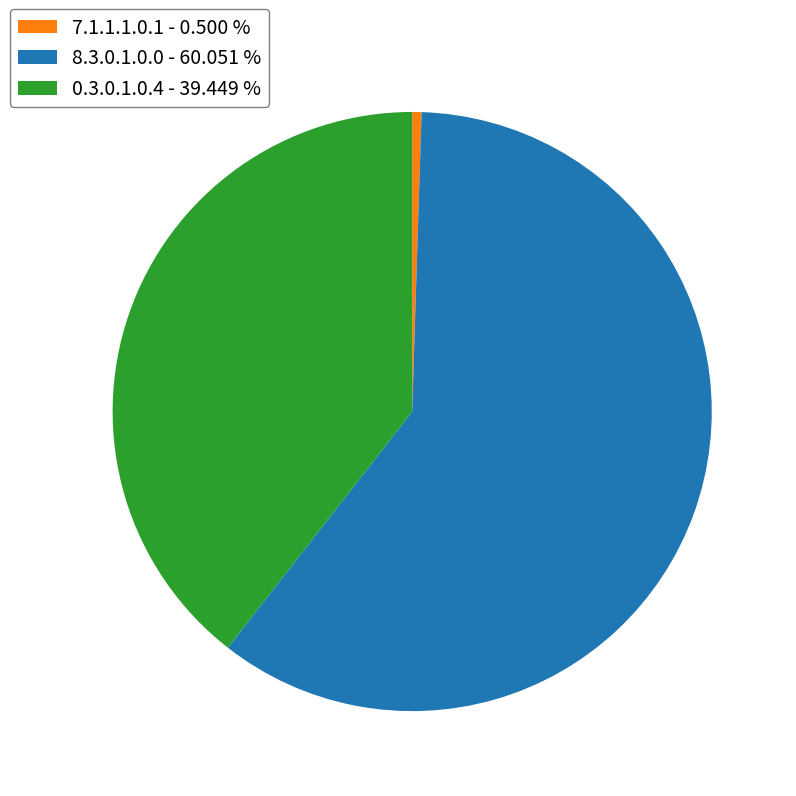

Rank the categories by value from highest to lowest.

8.3.0.1.0.0, 0.3.0.1.0.4, 7.1.1.1.0.1